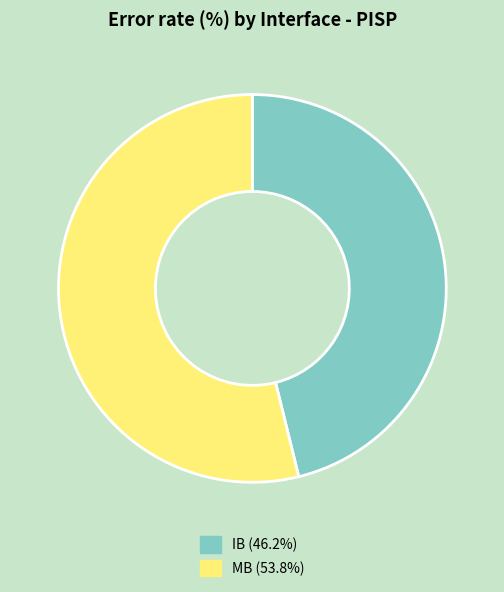

Count the number of slices in the pie.

2